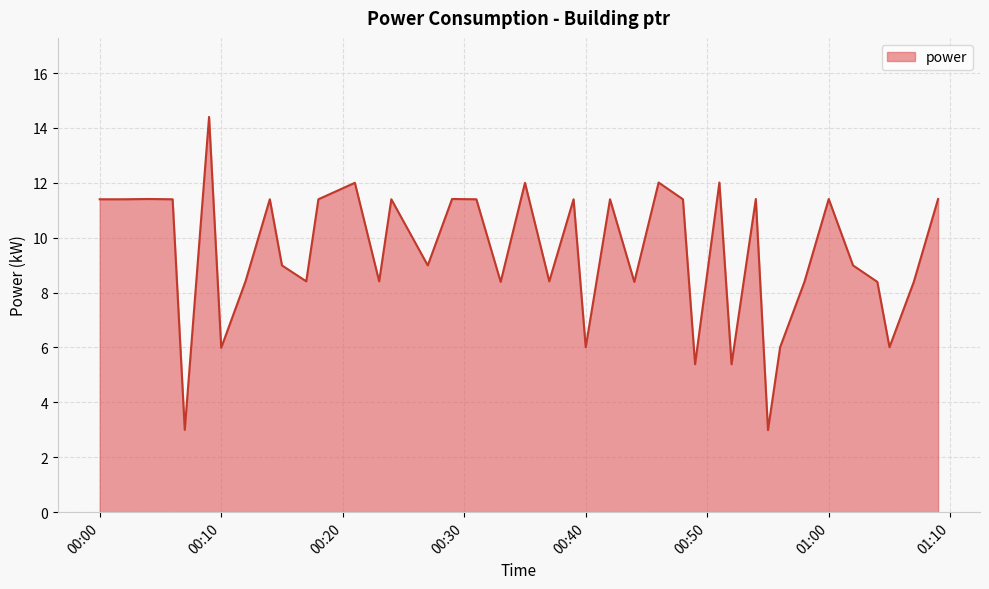

What is the difference between the maximum and minimum values?

11.4